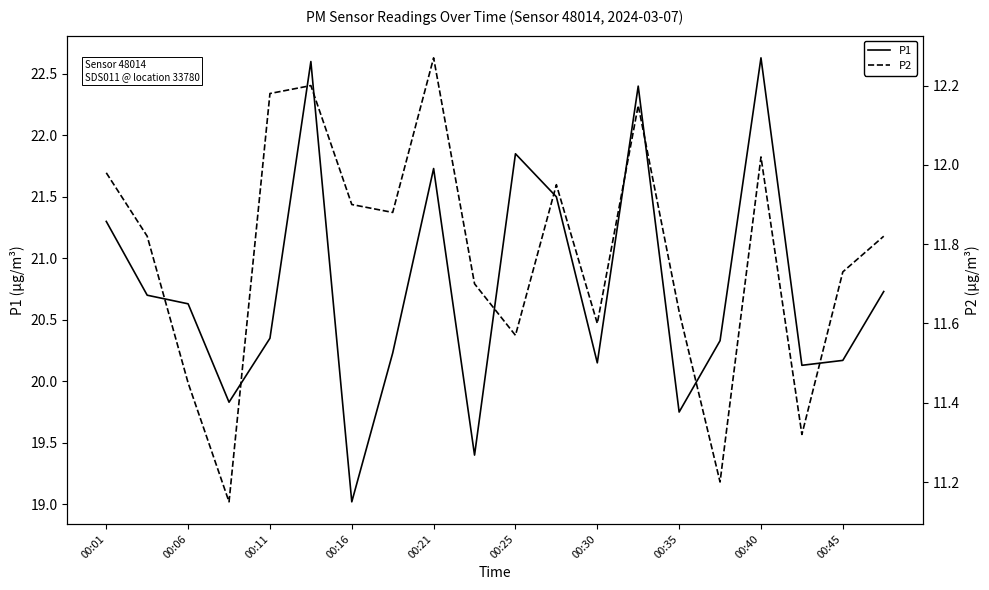

Where does the P1 series first go above 20?

00:01